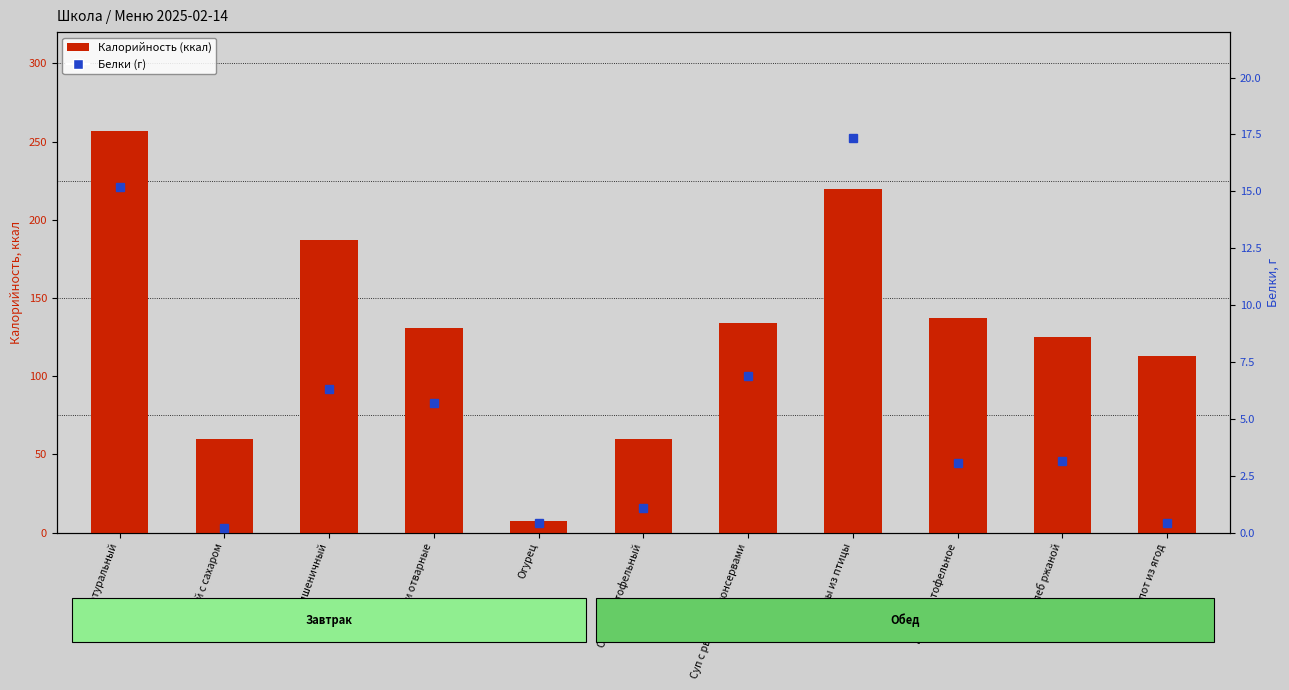

The Калорийность series shows 7.2 at Огурец. True or false?

True